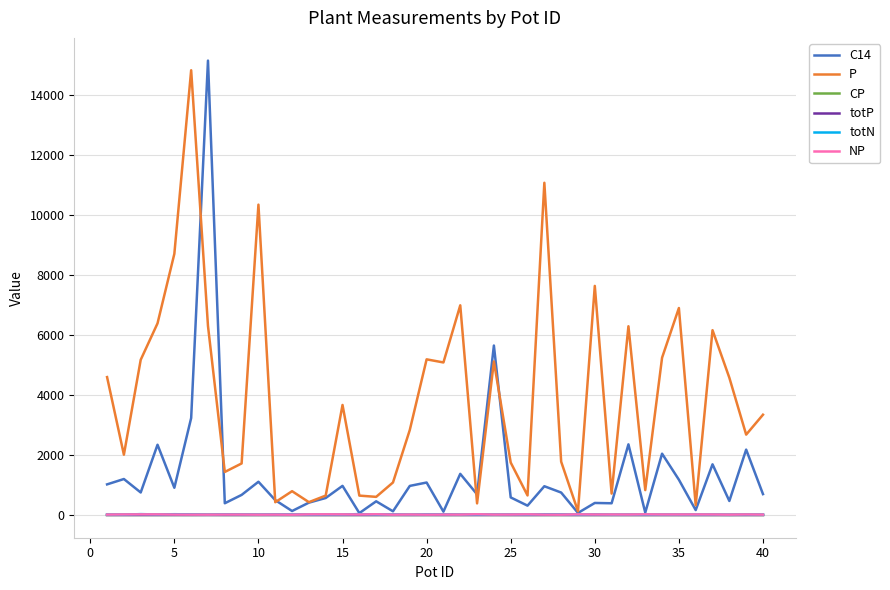

True or false: P has more than 2 interior local peaks.

True